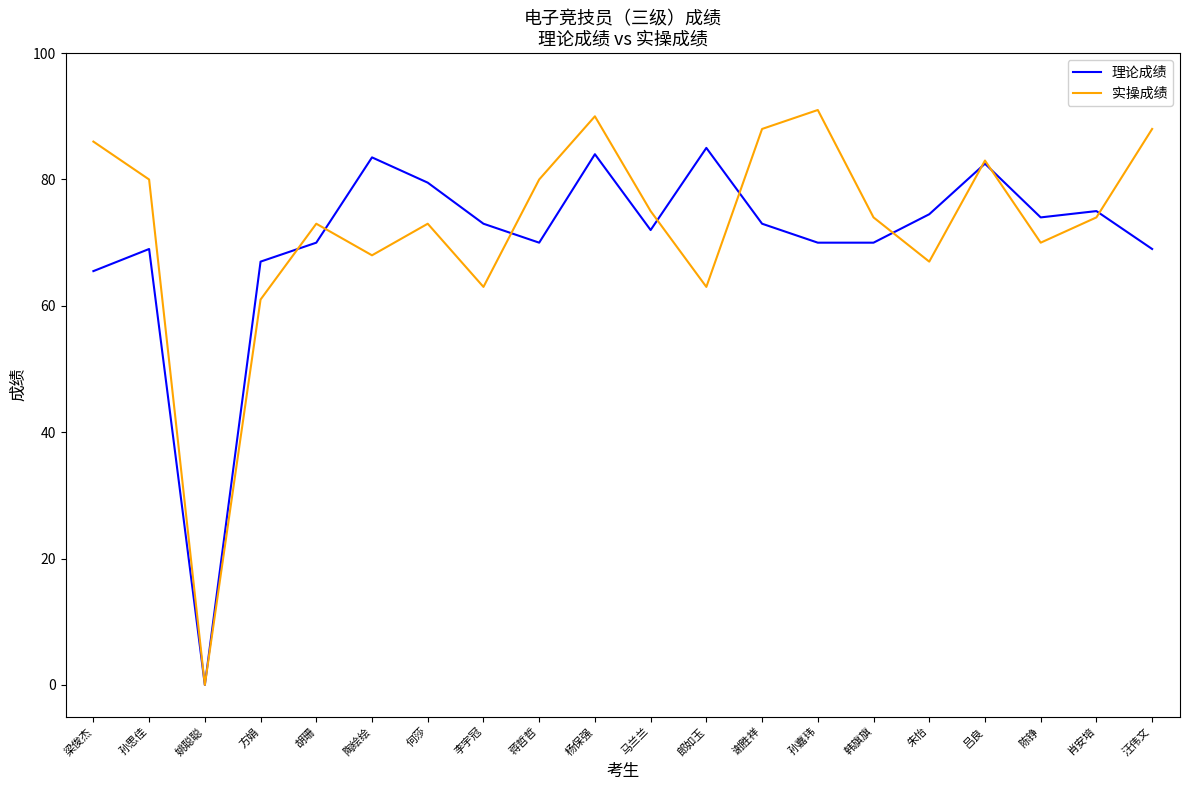

What is the highest value of the 实操成绩 series?

91.0